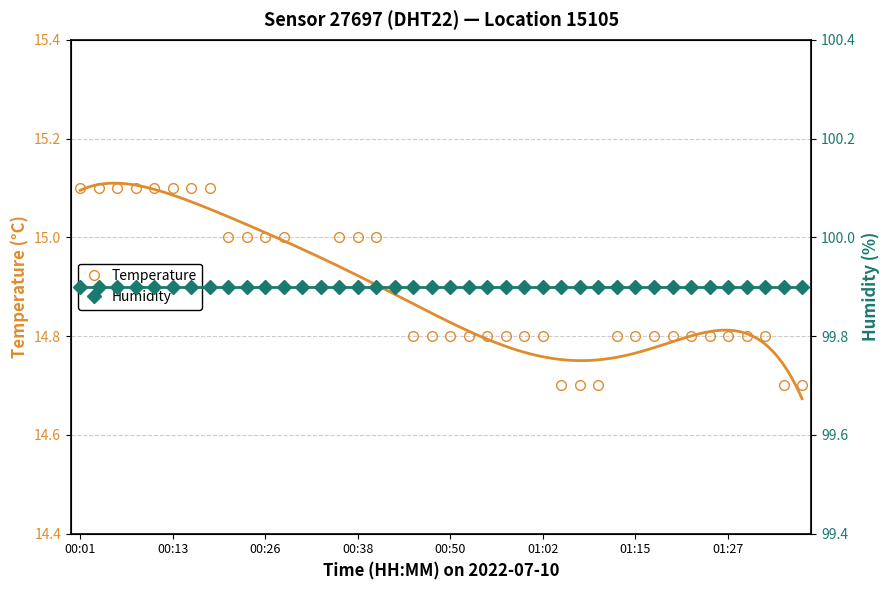

What is the maximum value for humidity?

99.9